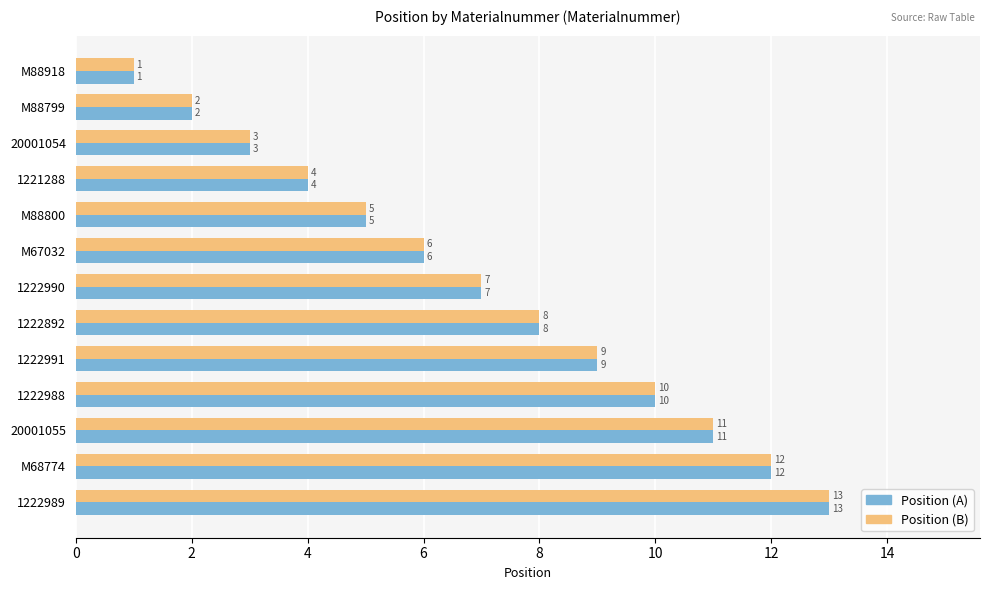

Is the value of Position (A) at 1222892 greater than the value of Position (B) at 1222991?

No